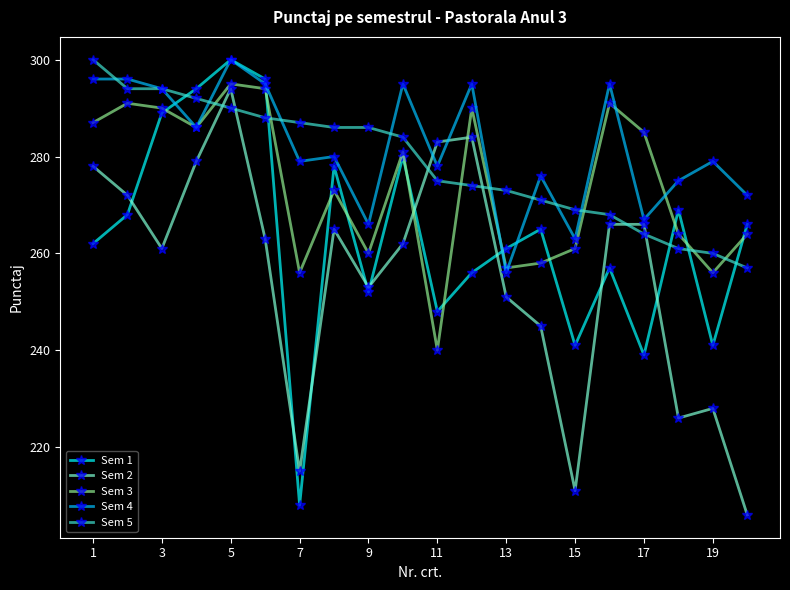

What is the minimum value shown in the chart?

206